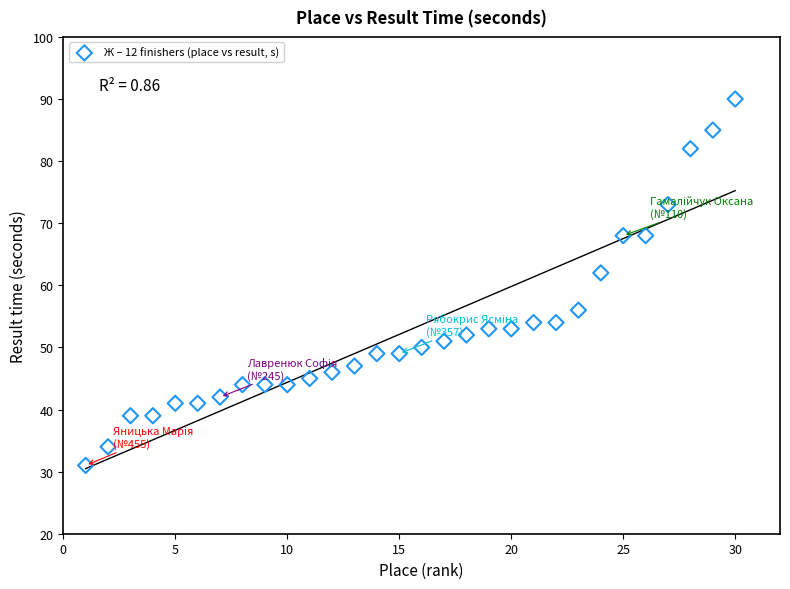

What is the range of Y values (max minus min)?

59